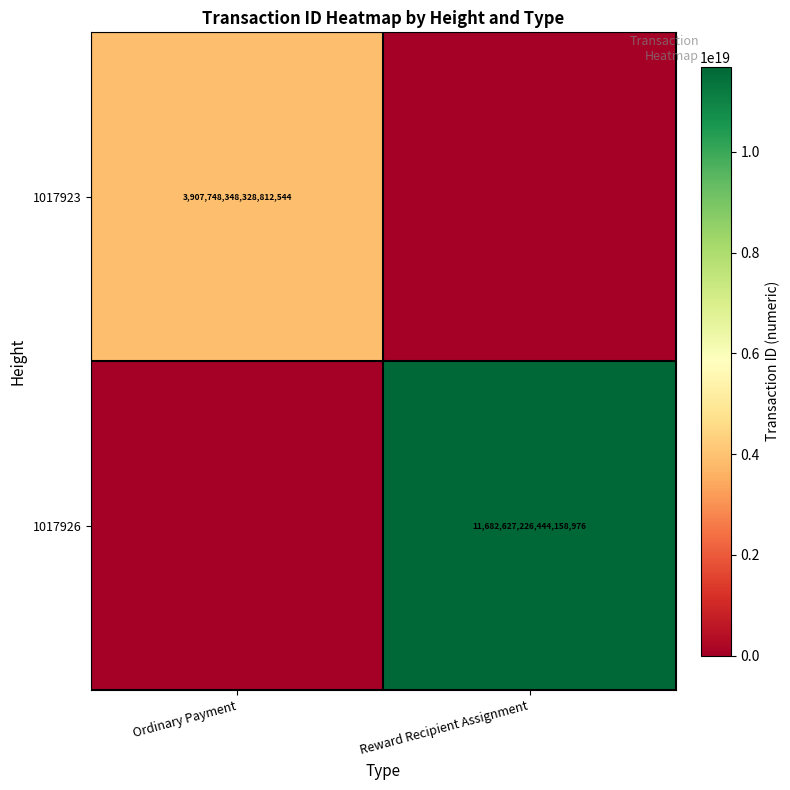

True or false: 1017923 has a value of 6403638846843762688 at Ordinary Payment.

False